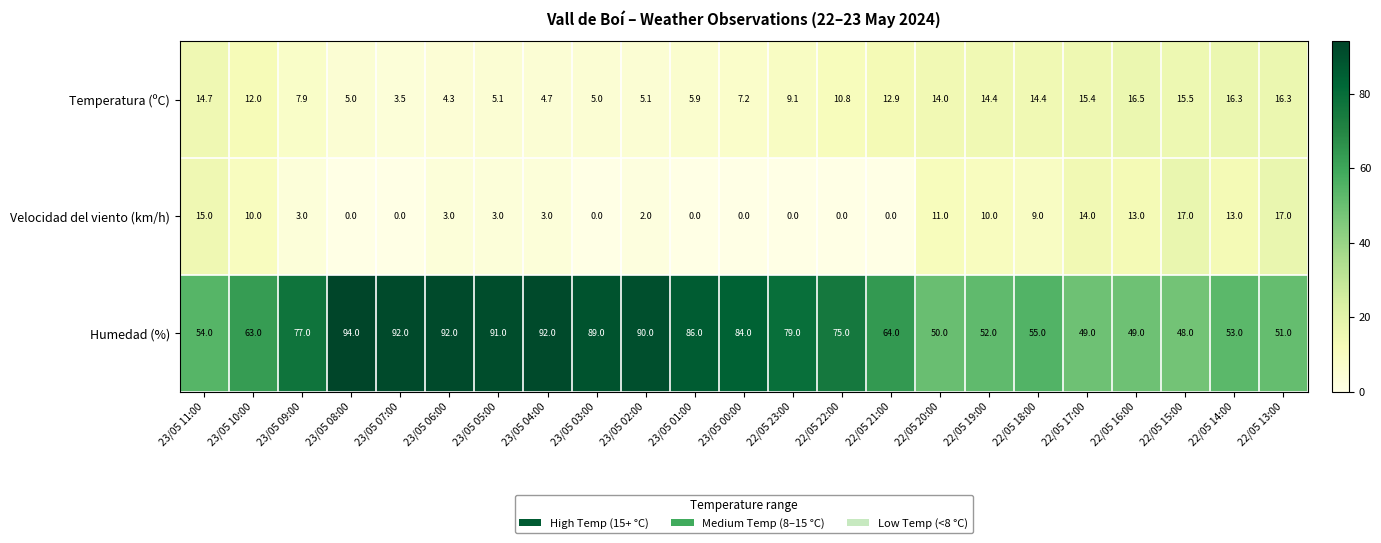

What is the difference between the maximum and minimum values in the Velocidad del viento (km/h) series?

17.0